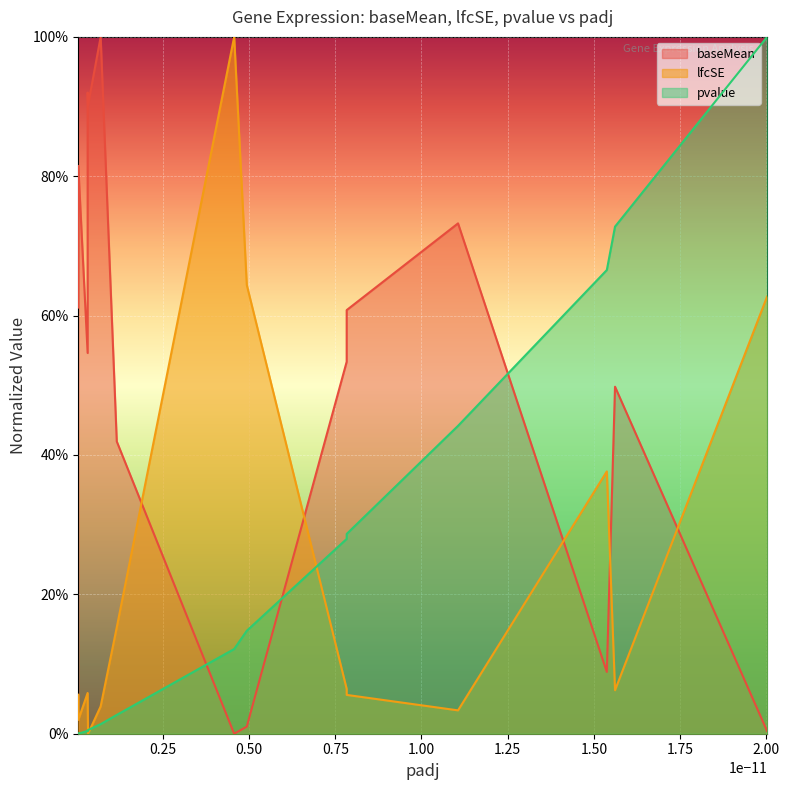

What are all the series names shown in the legend?

baseMean, lfcSE, pvalue